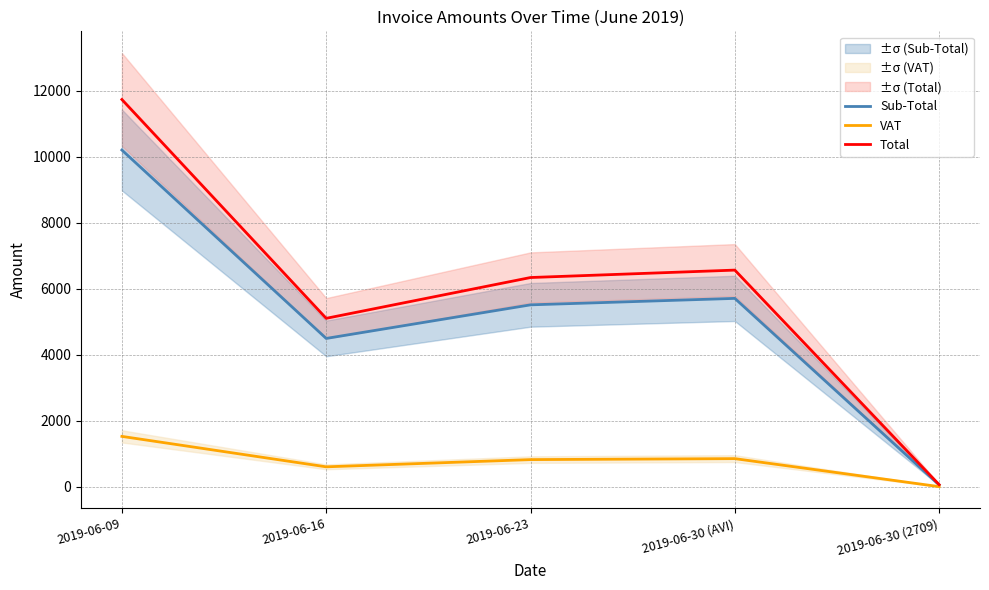

What is the label of the 1st point from the right?

2019-06-30 (2709)